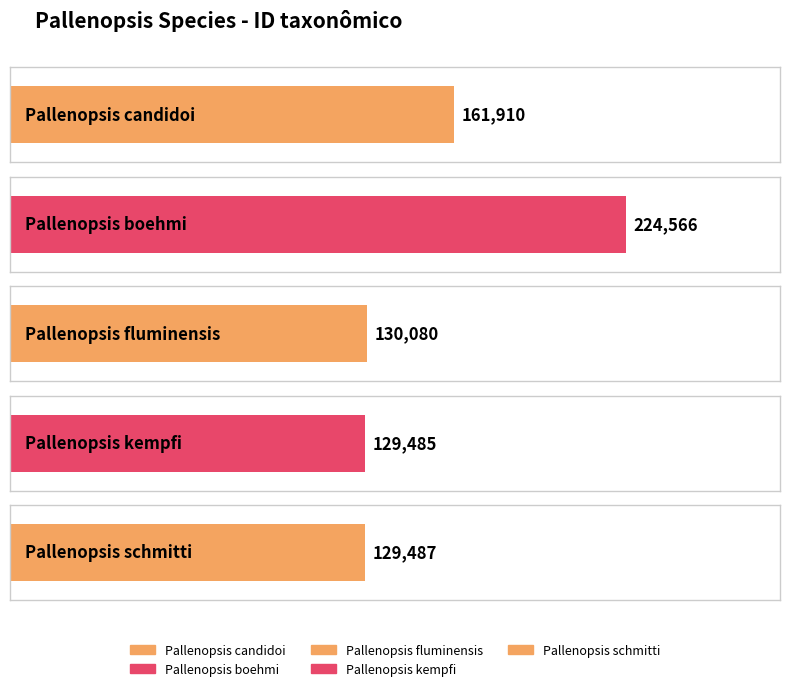

What is the sum of all values?

775528